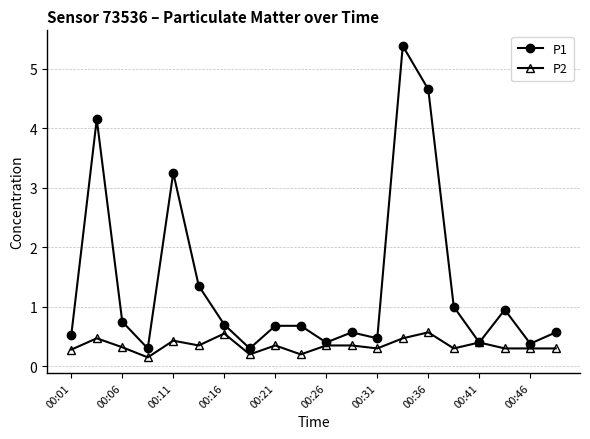

In P1, how many points are lower than both neighbors (excluding endpoints)?

6